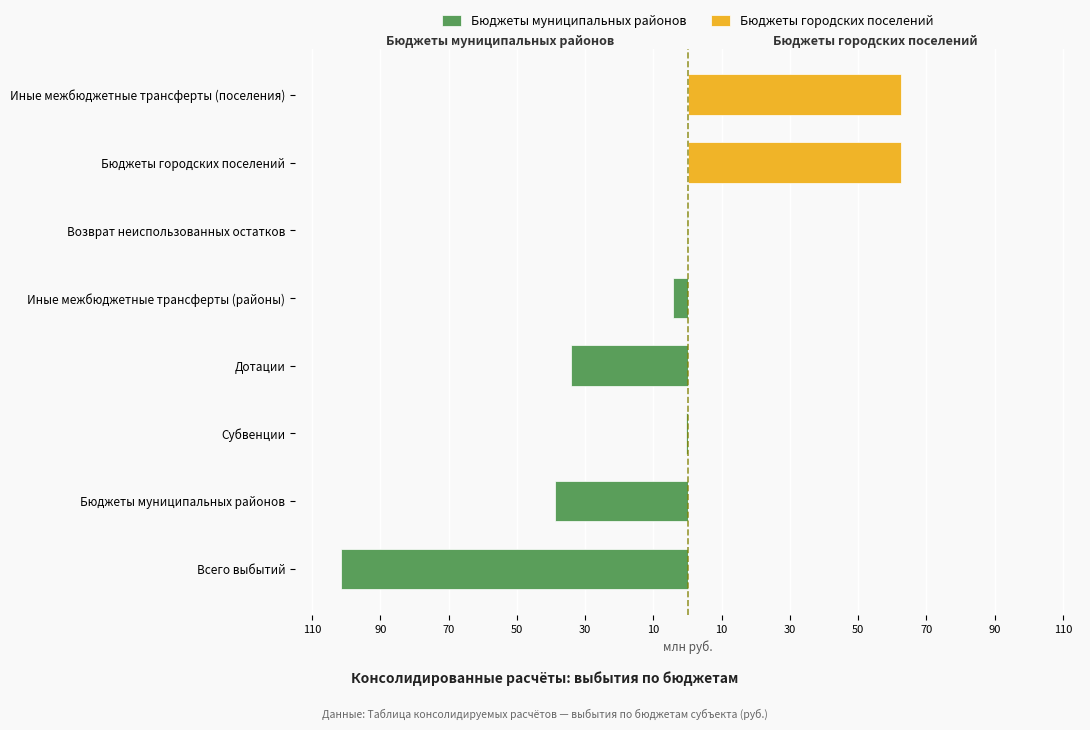

List the series in order of their overall mean, lowest first.

Бюджеты муниципальных районов, Бюджеты городских поселений